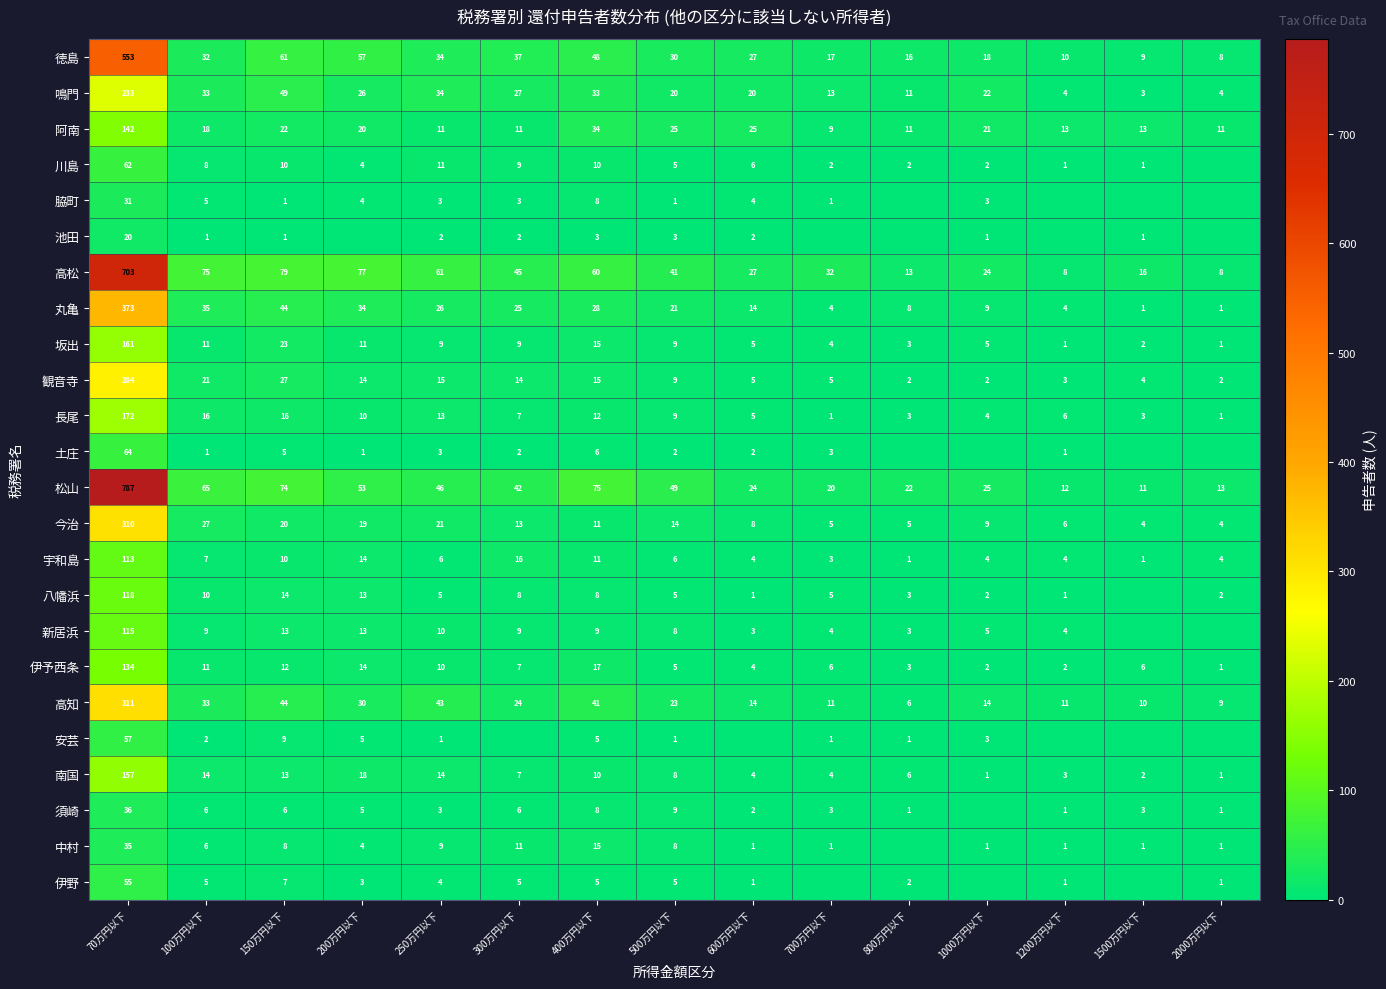

What is the total value across all series at 1200万円以下?

97